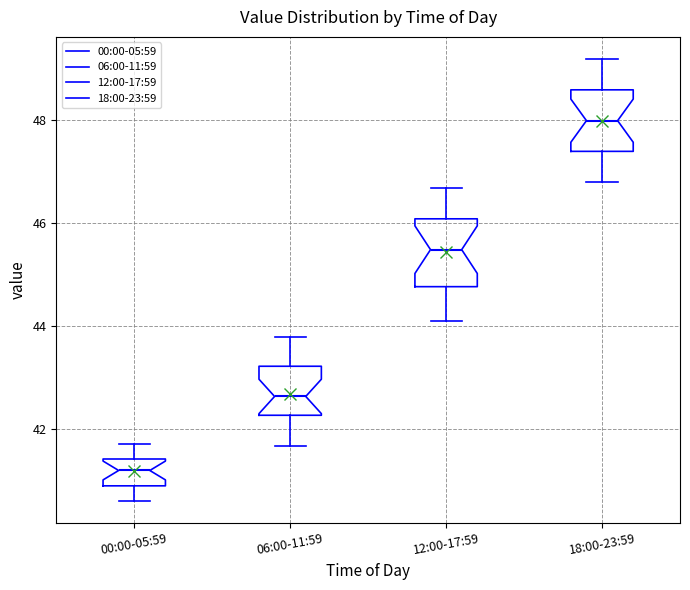

Which box has the highest median line?

18:00-23:59